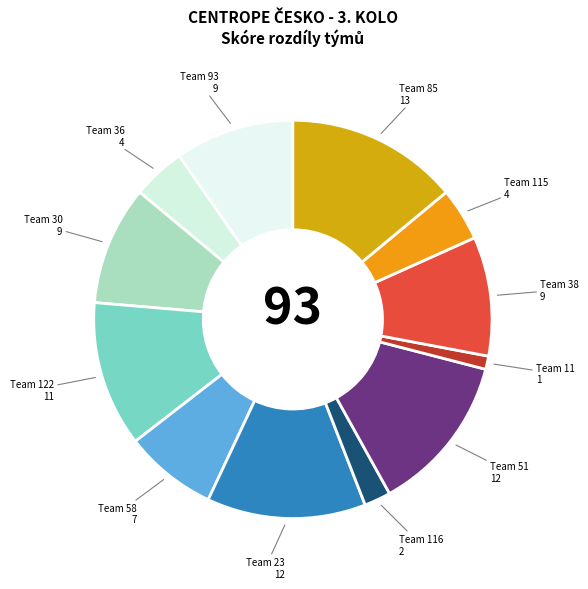

Count the number of slices in the pie.

12